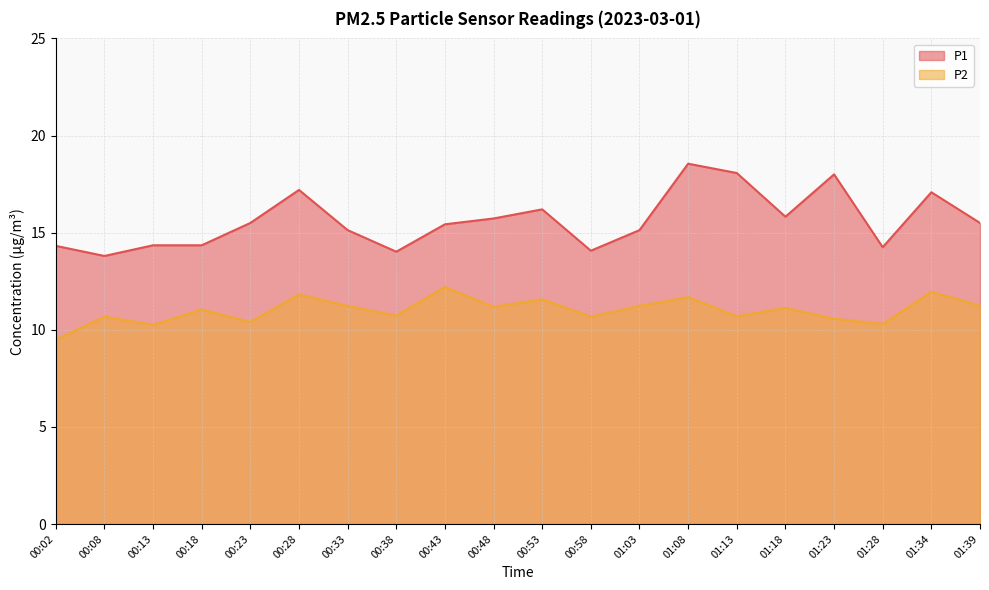

What is the label of the 9th point from the right?

00:58